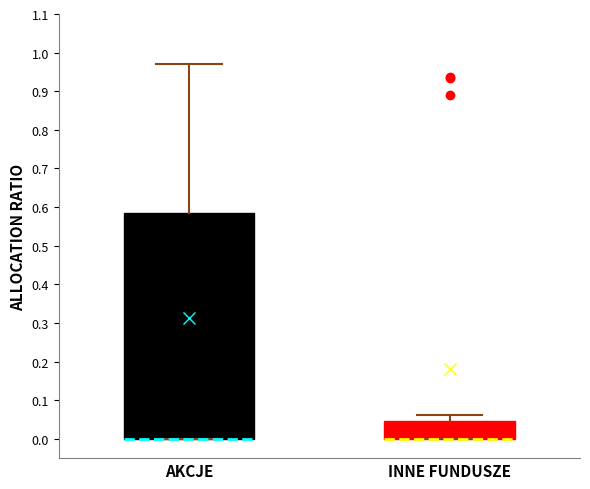

Reading left to right, read every box against the y-axis: the position of its median line, the range the box covers, and the ends of its whiskers. The values are not printed on the chart, so give them approximately, as read against the axis.

AKCJE: median 0.00 (drawn on the box's lower edge), box 0.00 to 0.59, whiskers 0.00 to 0.97
INNE FUNDUSZE: median 0.00 (drawn on the box's lower edge), box 0.00 to 0.05, whiskers 0.00 to 0.06